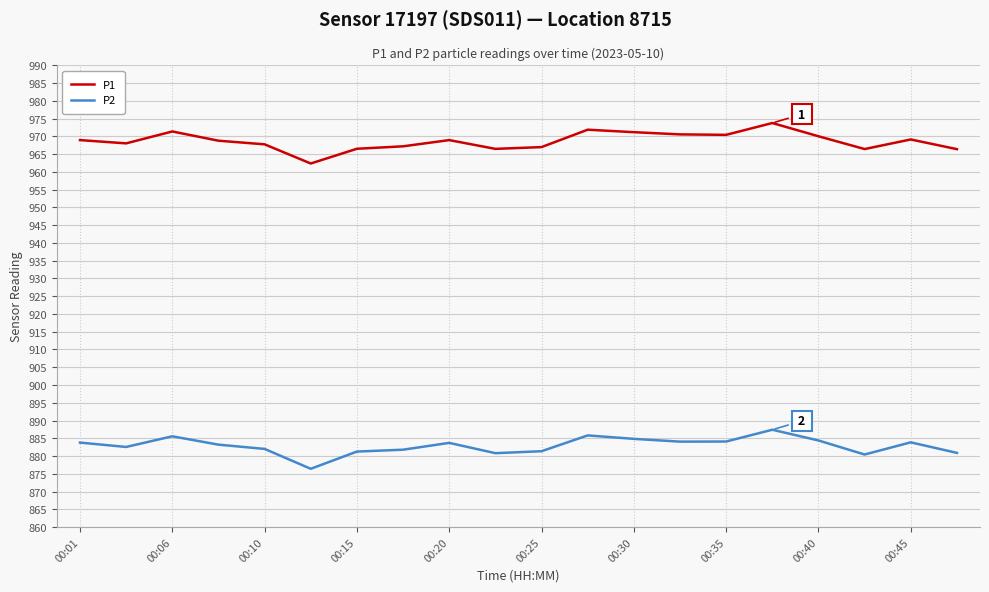

Rank the series by their average value, from highest to lowest.

P1, P2